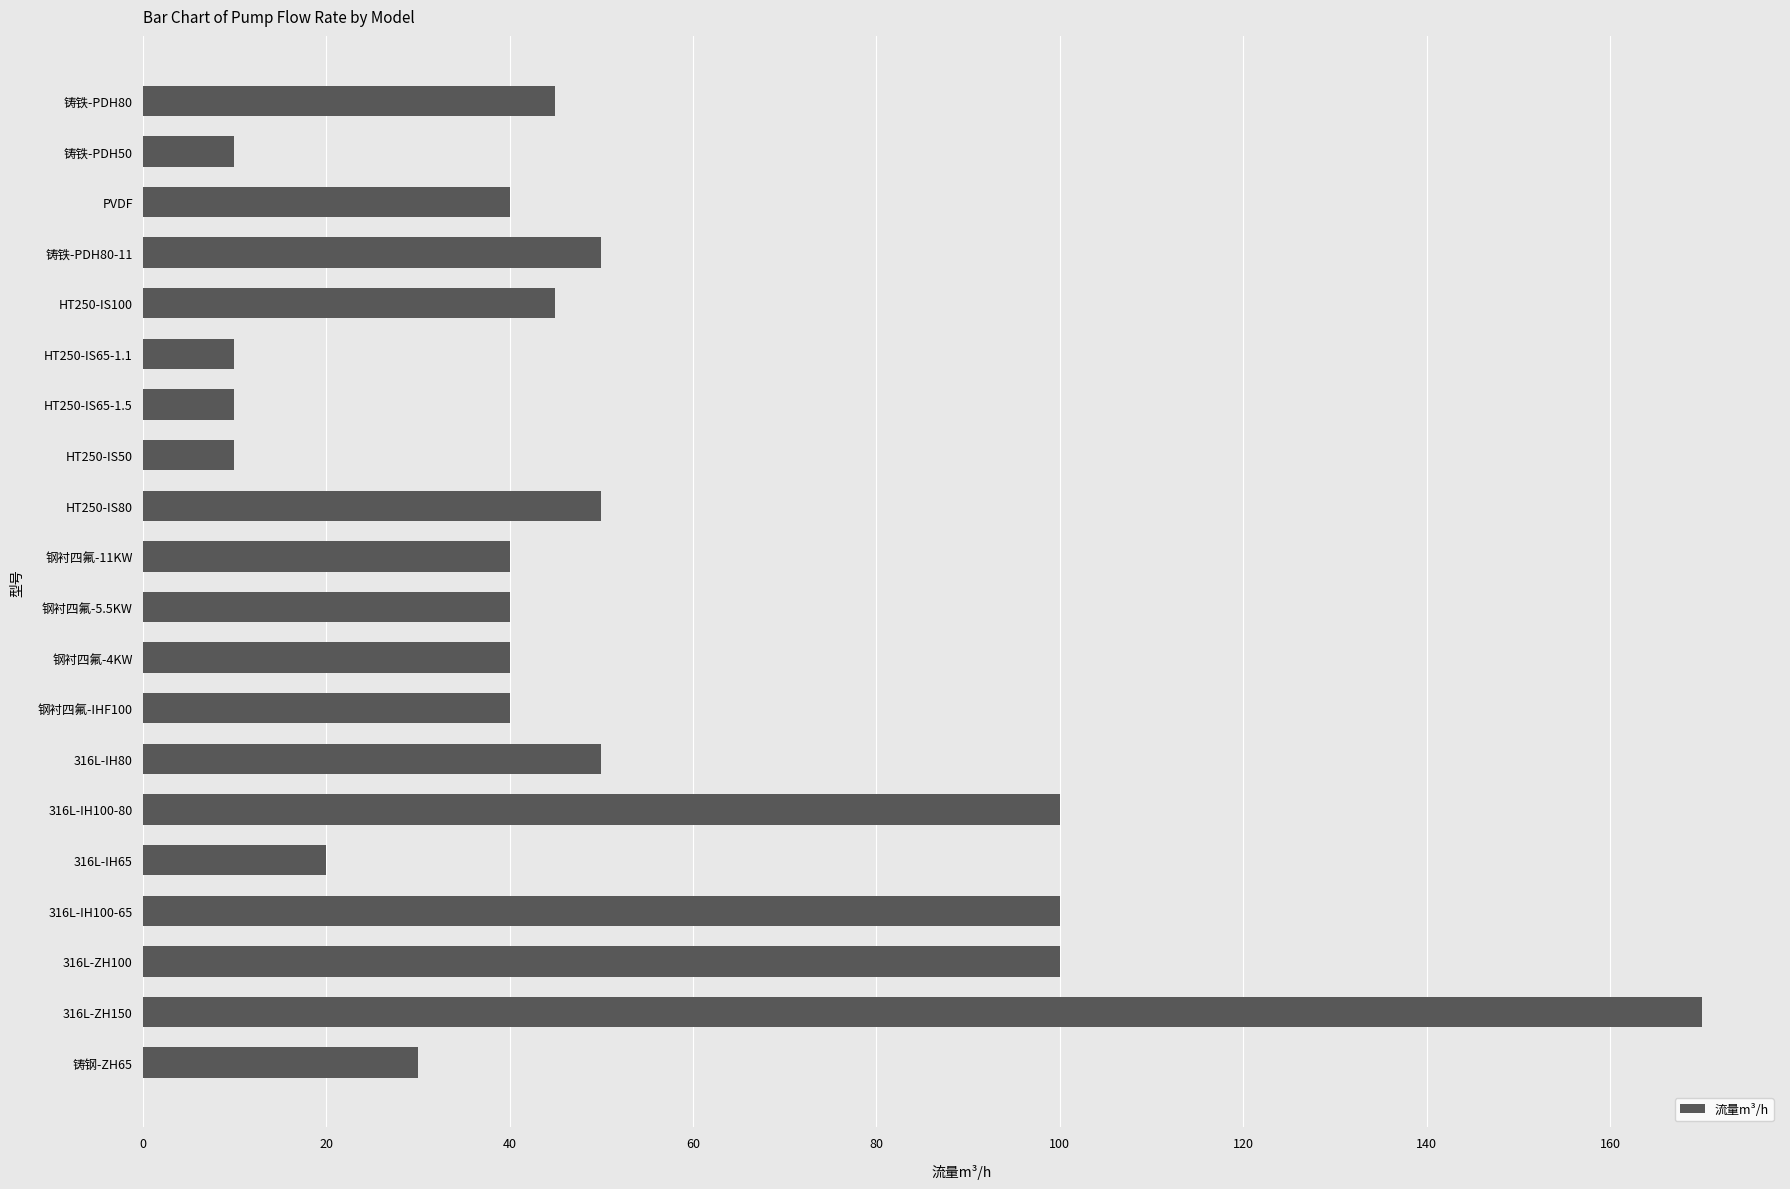

What is the smallest value displayed?

10